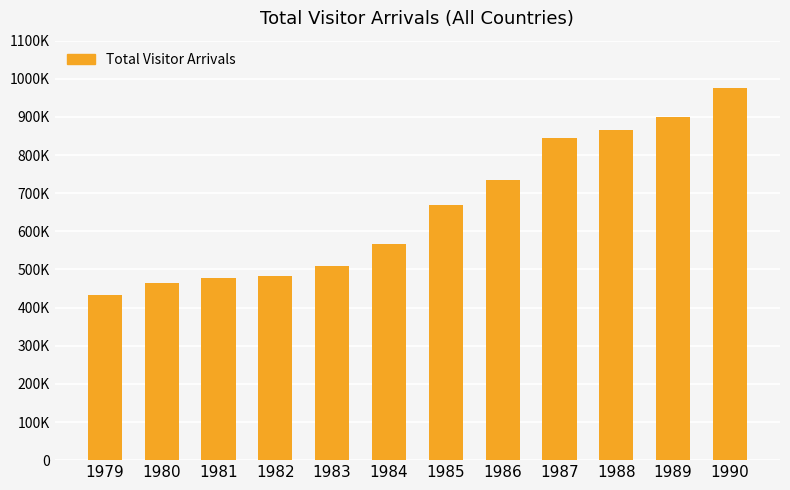

Does the chart contain any negative values?

No